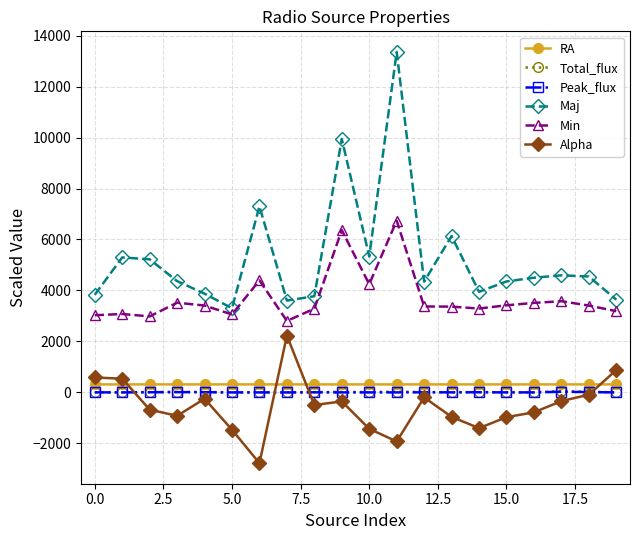

True or false: Alpha has more than 0 interior local peaks.

True